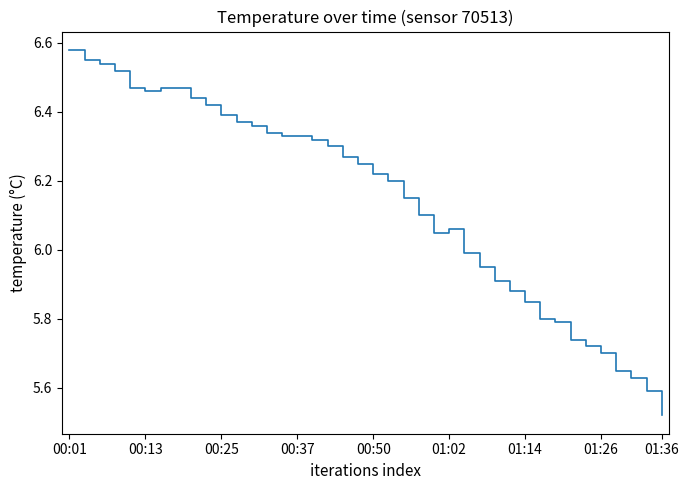

What is the difference between the maximum and minimum values?

1.1